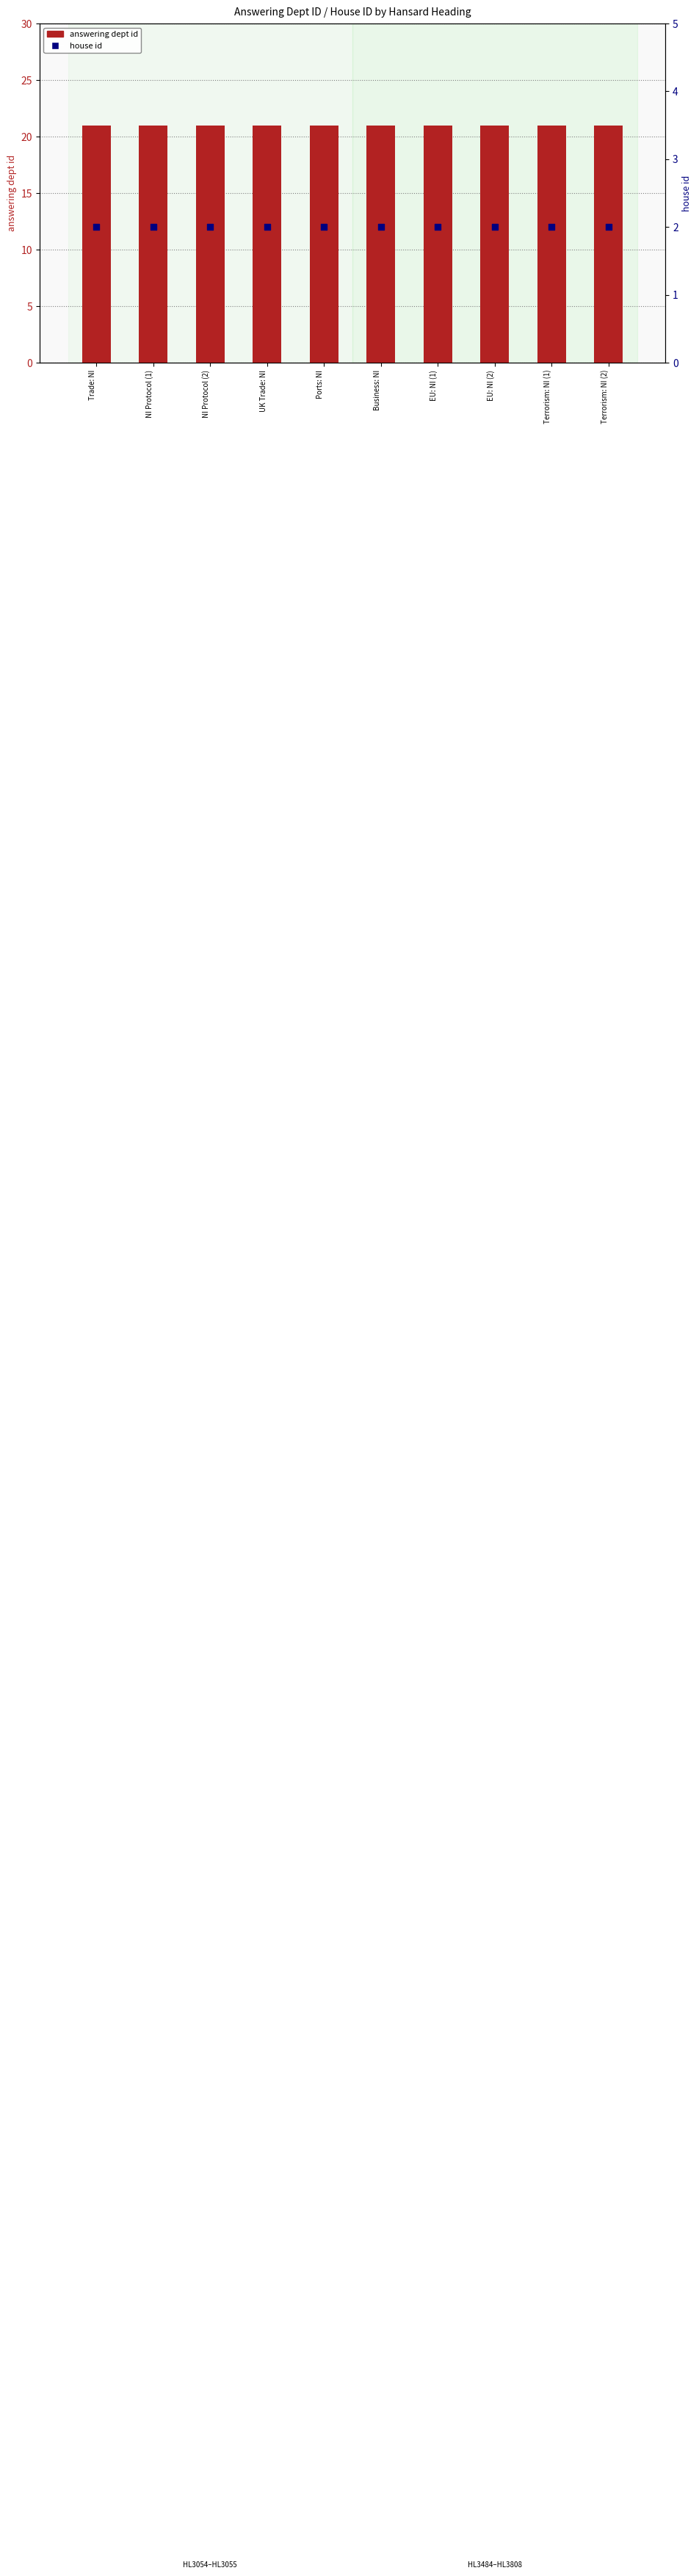

Is the value of answering dept id at UK Trade: NI greater than the value of house id at Terrorism: NI (1)?

Yes